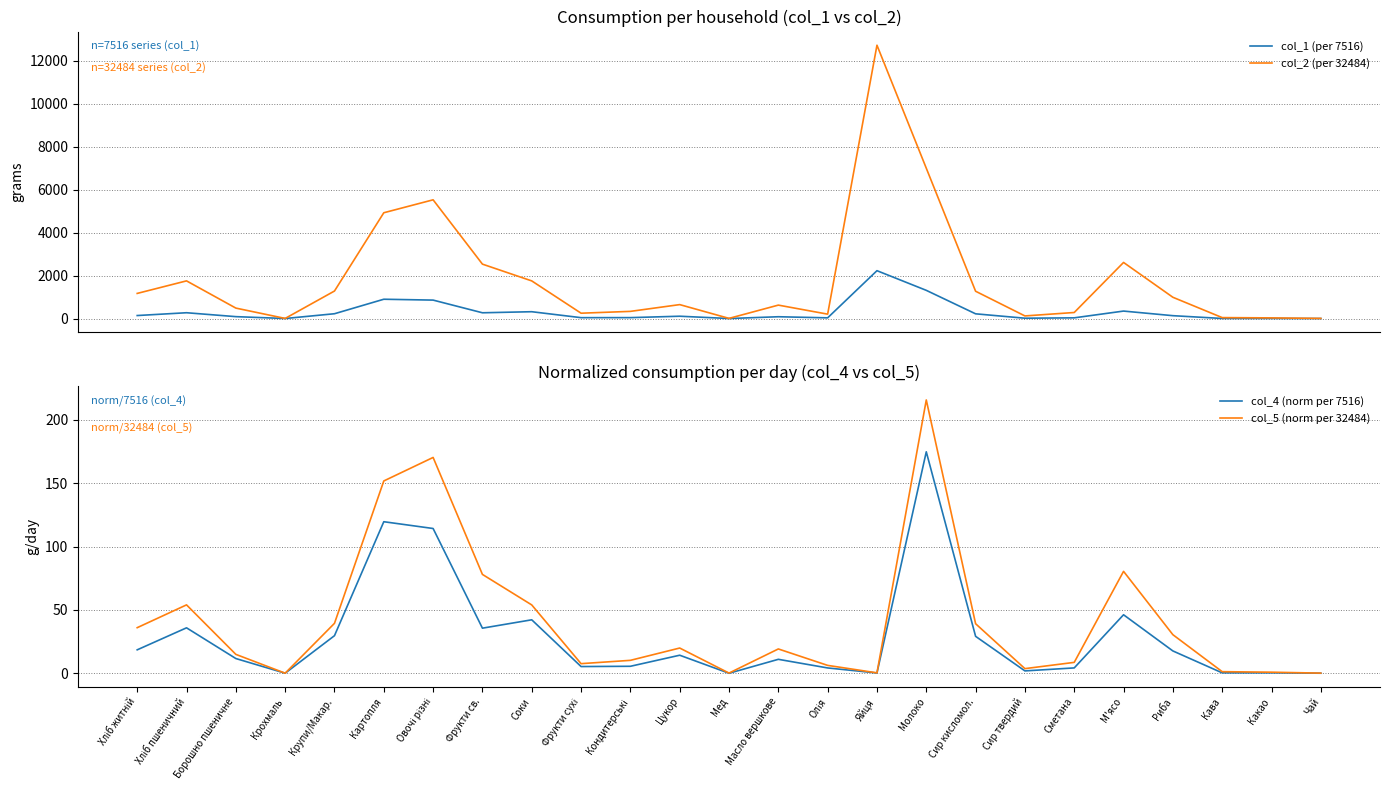

Which category has the highest value in the col_5 (norm per 32484) series?

Молоко